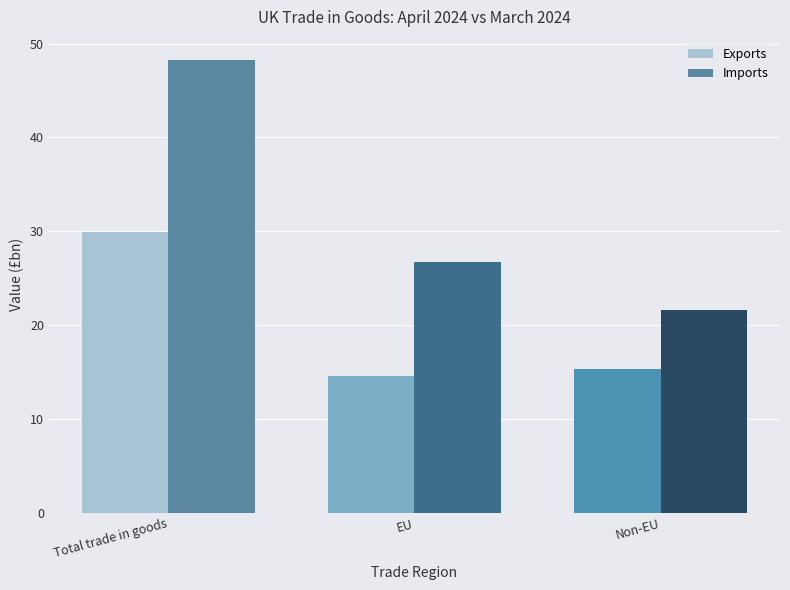

At how many categories does at least one series exceed 16?

3